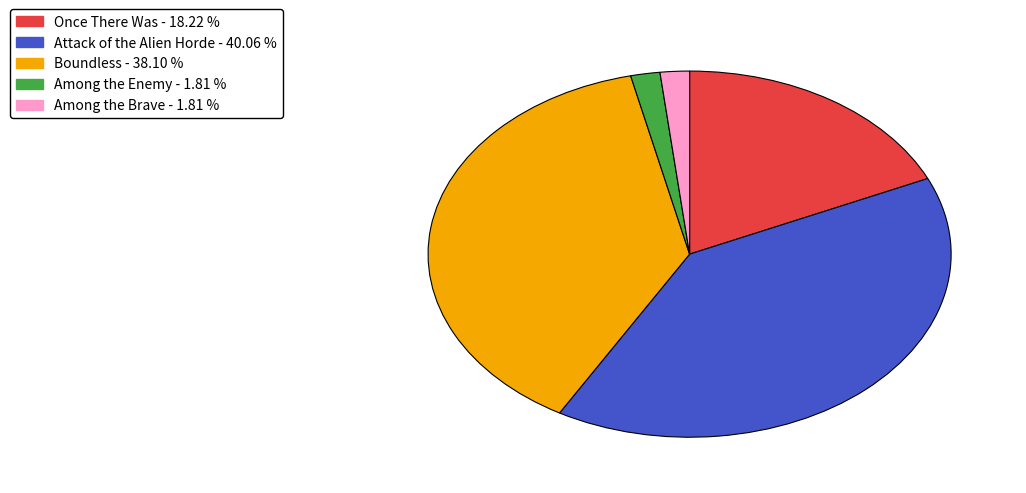

Combined, do Boundless and Among the Brave account for over 50%?

No